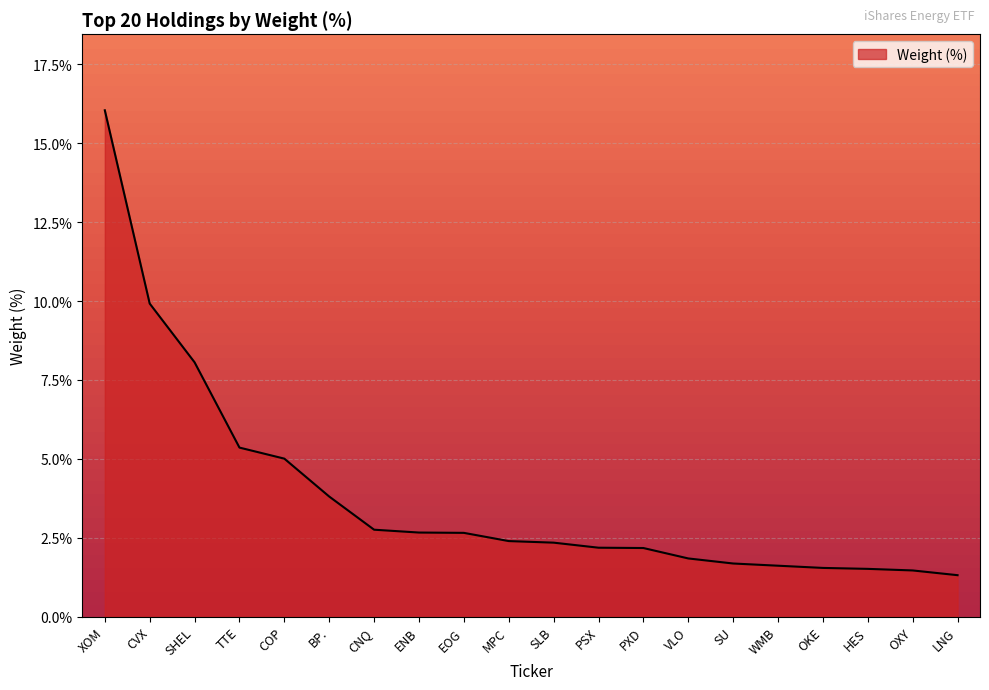

Which has a higher value, SLB or SU?

SLB